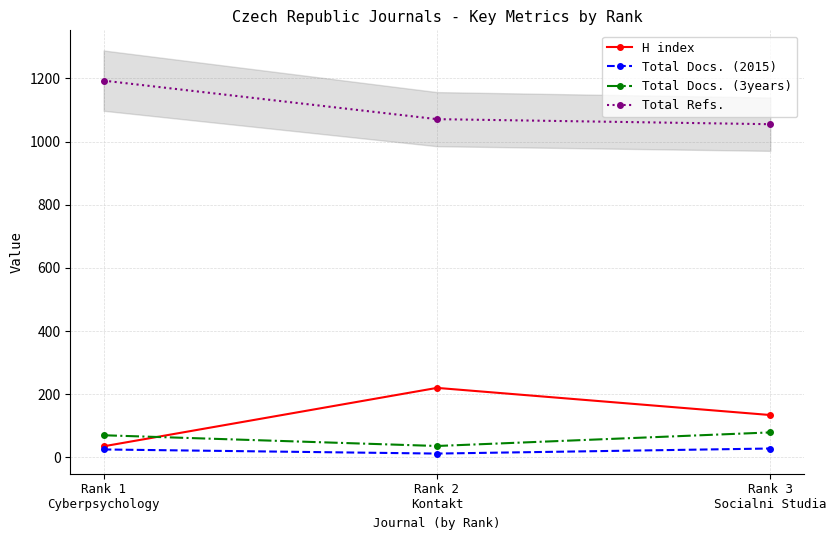

Count the Total Refs. values in the range 1055 to 1193.

3